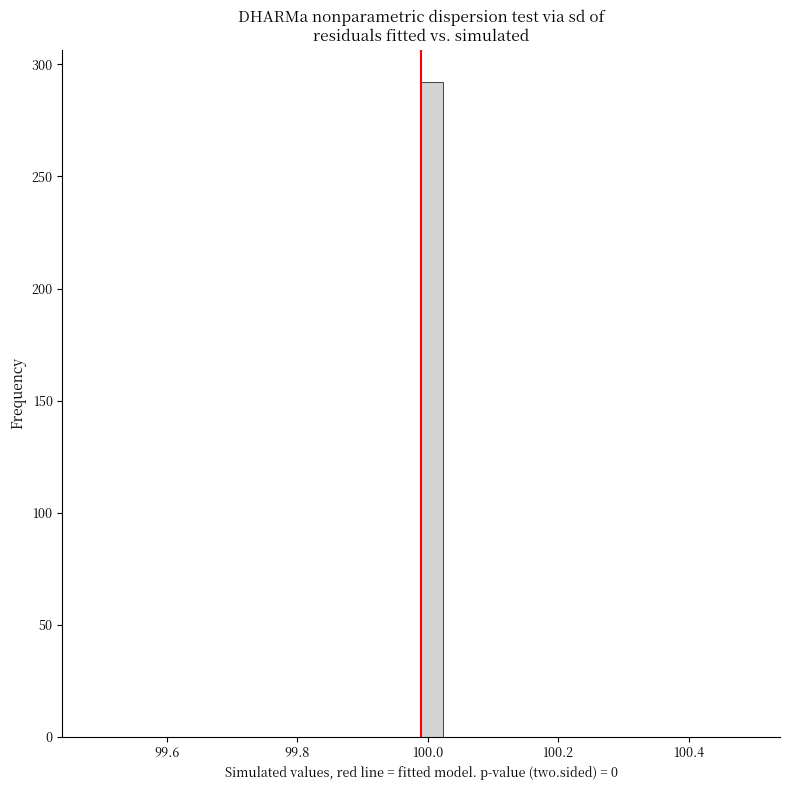

Around what value on the x-axis is the tallest bar? Give the approximate position of its centre, as read against the axis.

100.00